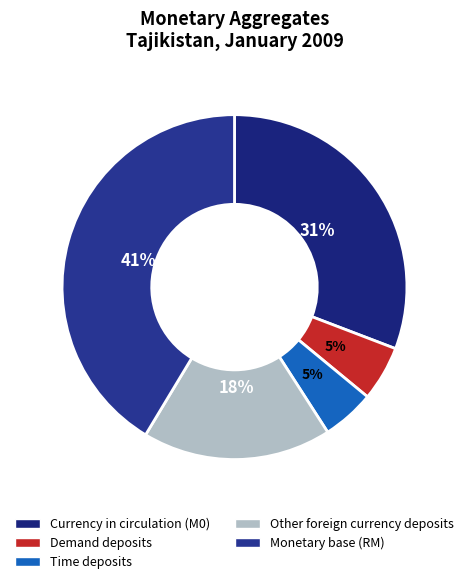

How many slices are in this pie chart?

5